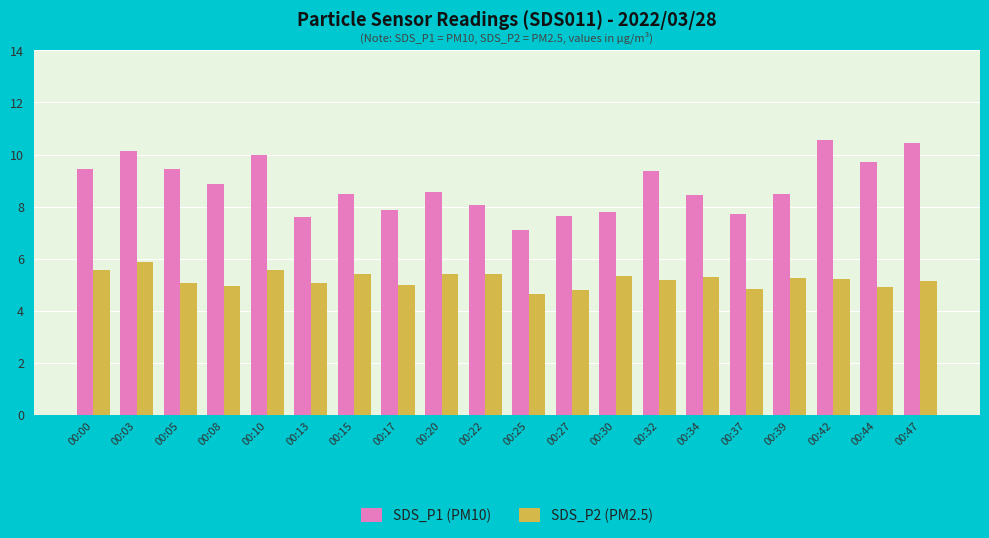

What is the total value across all series at 00:15?

13.9